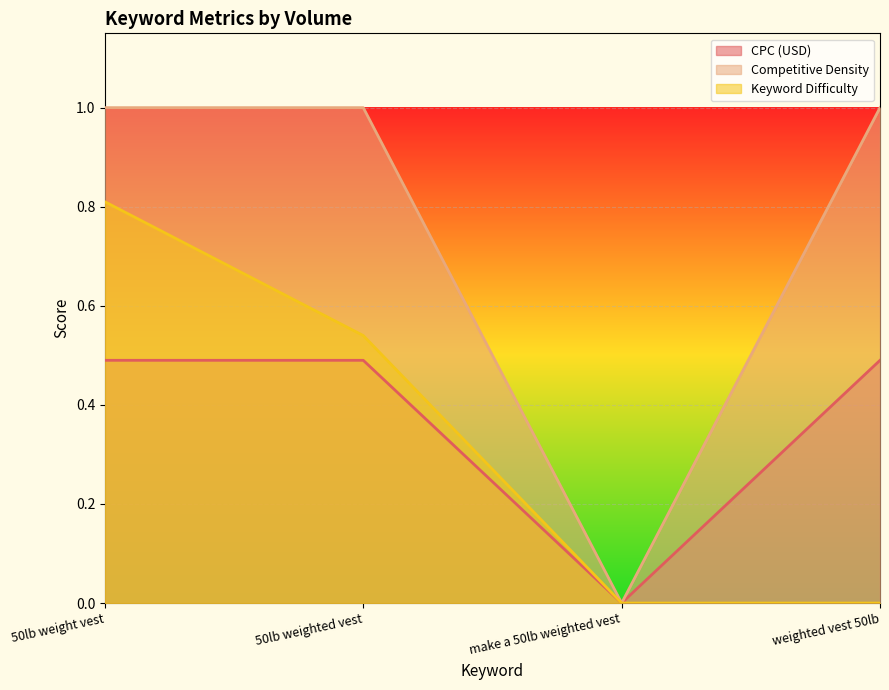

True or false: Competitive Density and CPC (USD) cross at least once.

False